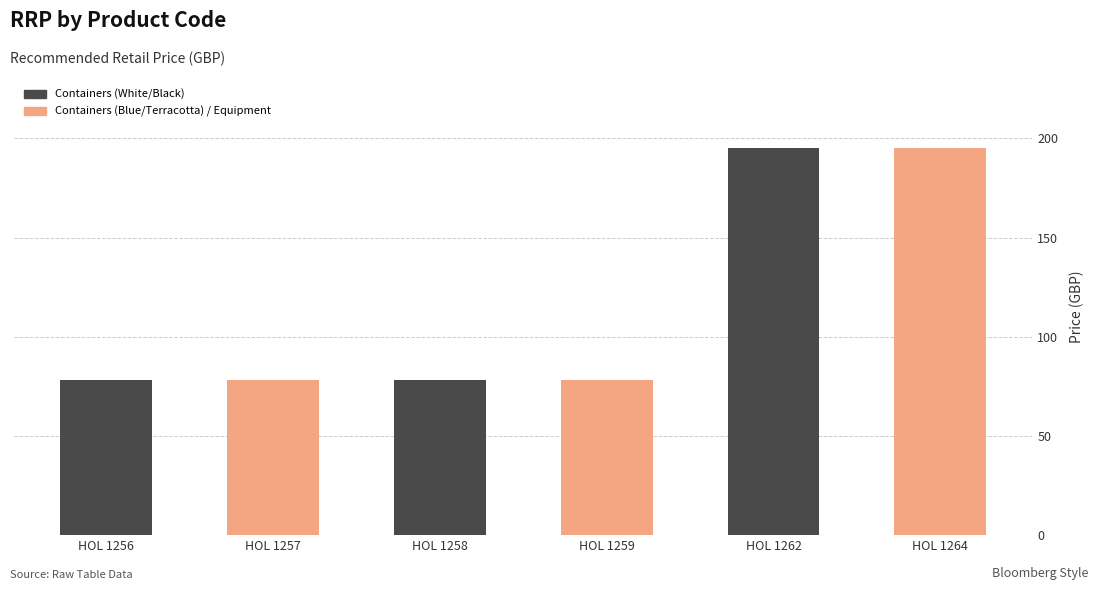

Reading left to right, transcribe all the data shown in this chart.

78.0	78.0	78.0	78.0	195.0	195.0